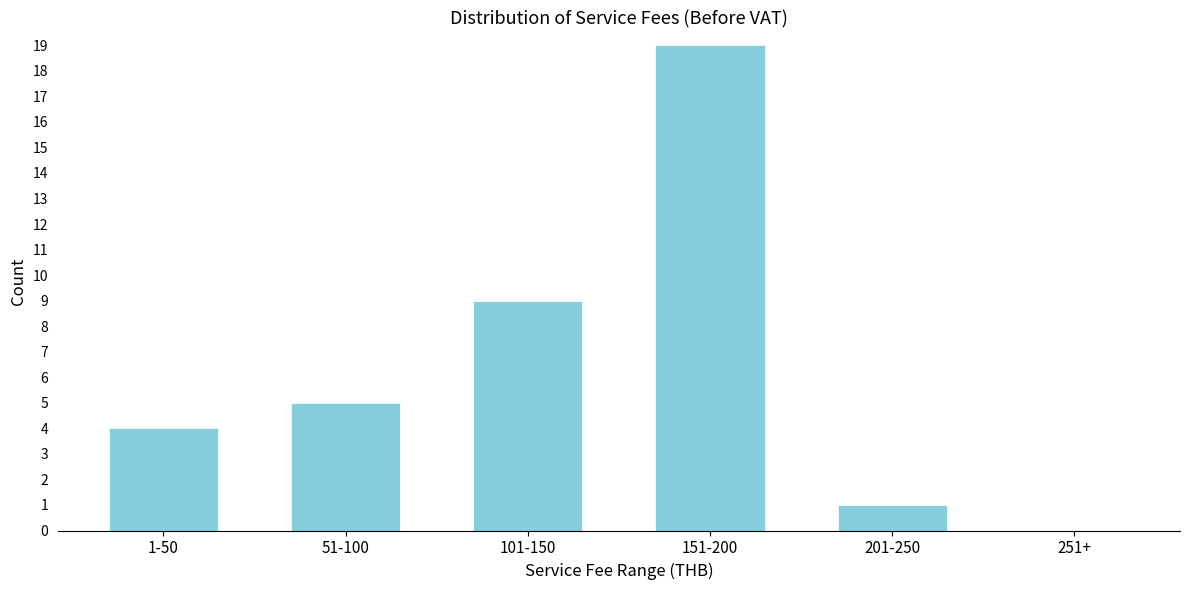

Reading right to left, list all the values displayed in this chart.

251+=0	201-250=1	151-200=19	101-150=9	51-100=5	1-50=4